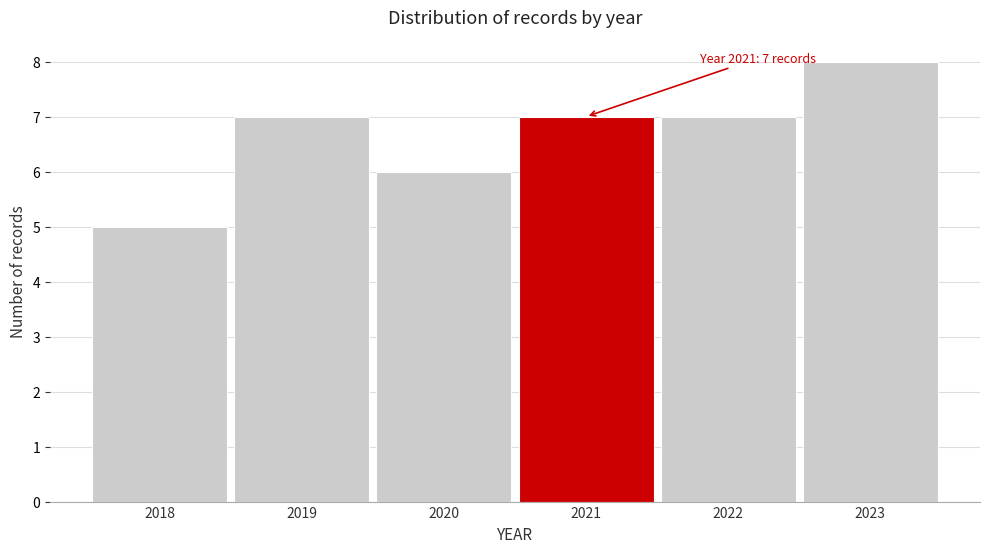

Reading left to right, transcribe all the data shown in this chart.

2018=5	2019=7	2020=6	2021=7	2022=7	2023=8